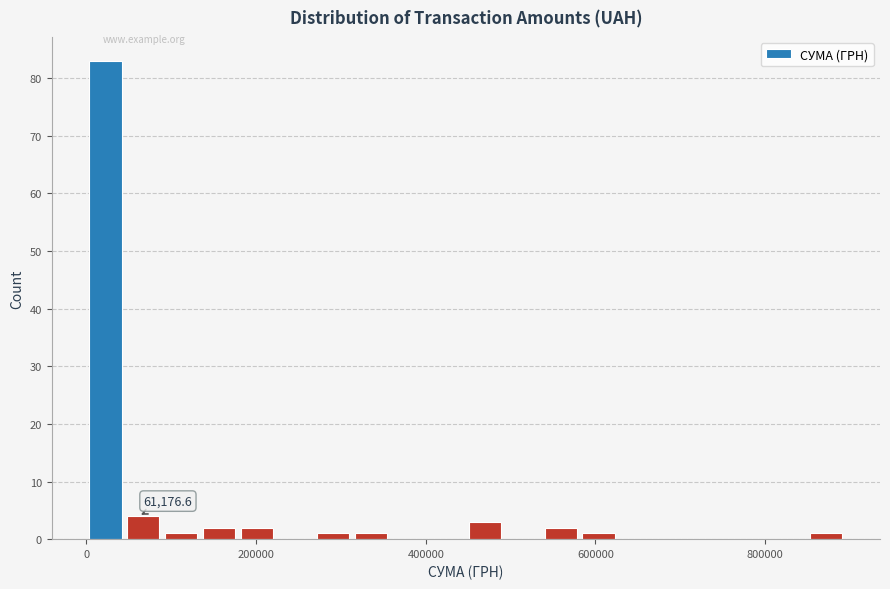

Read against the x-axis, roughly where is the centre of the tallest bar?

20000